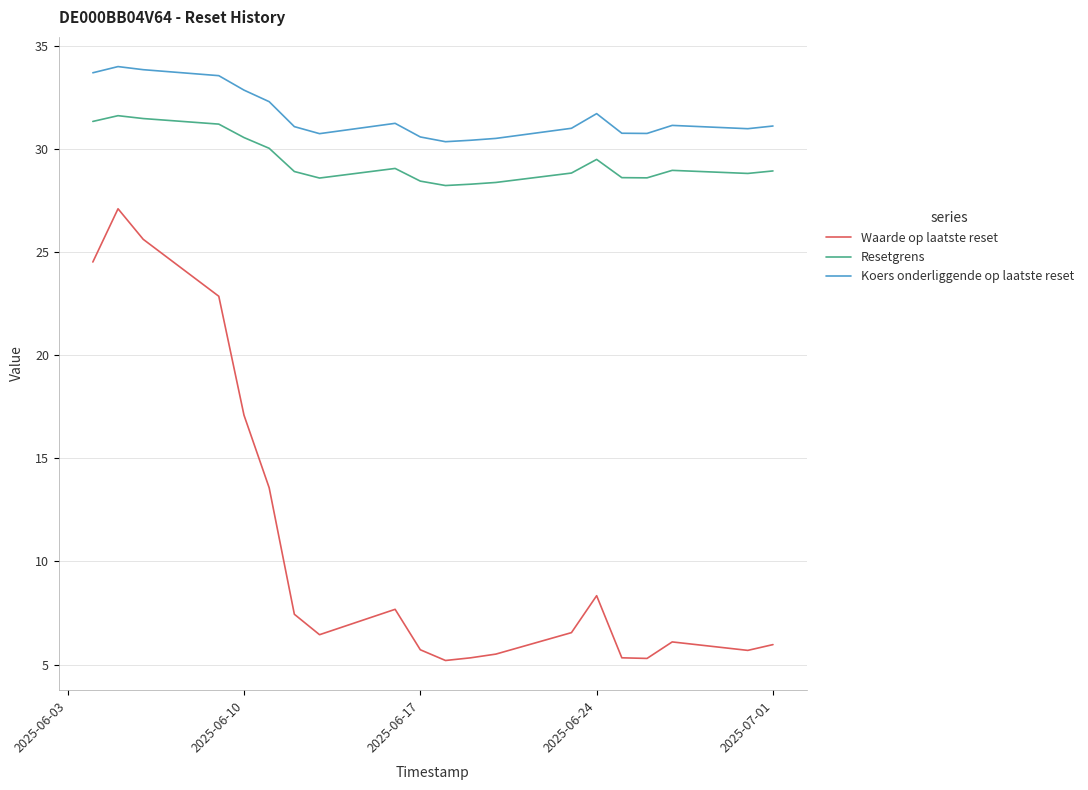

Which series has the widest spread of values?

Waarde op laatste reset